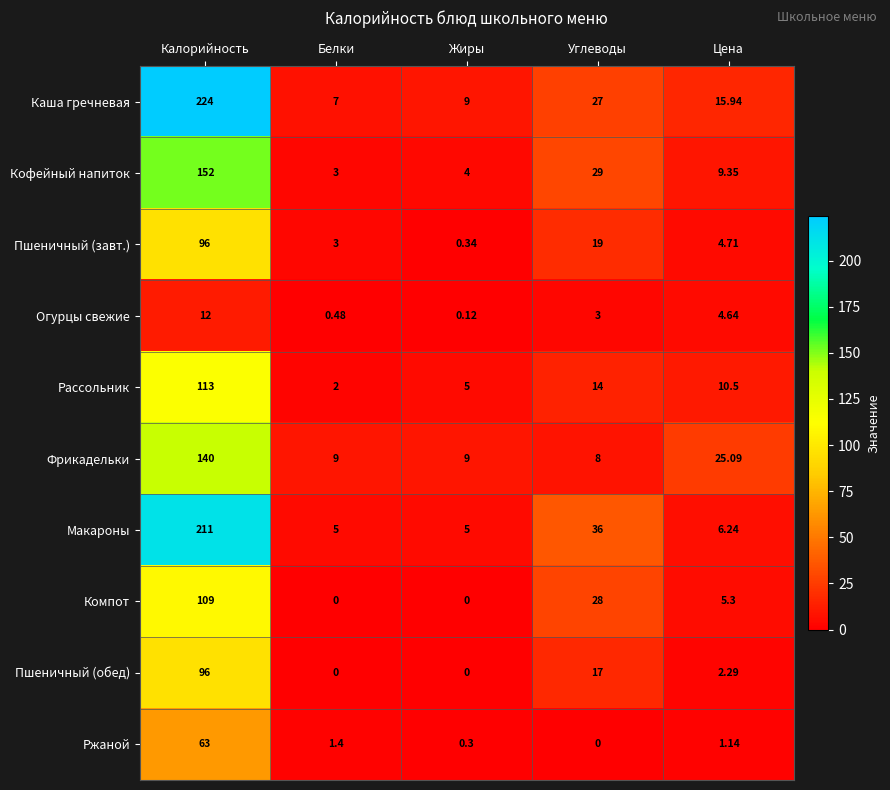

At Углеводы, list the series in order from smallest to largest.

Ржаной, Огурцы свежие, Фрикадельки, Рассольник, Пшеничный (обед), Пшеничный (завт.), Каша гречневая, Компот, Кофейный напиток, Макароны